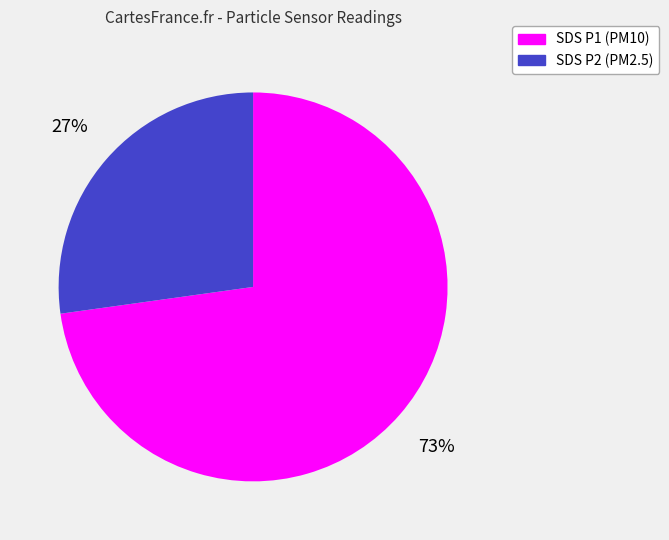

Which has a higher value, SDS P2 (PM2.5) or SDS P1 (PM10)?

SDS P1 (PM10)